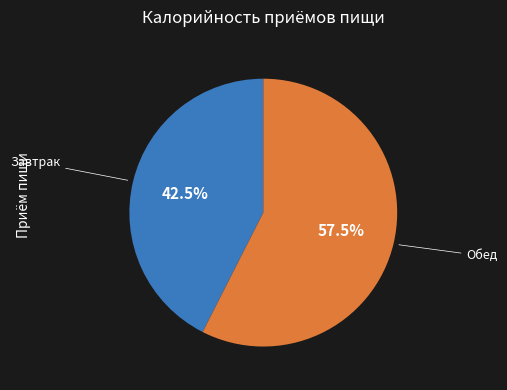

Is there any slice that represents more than half of the pie?

Yes